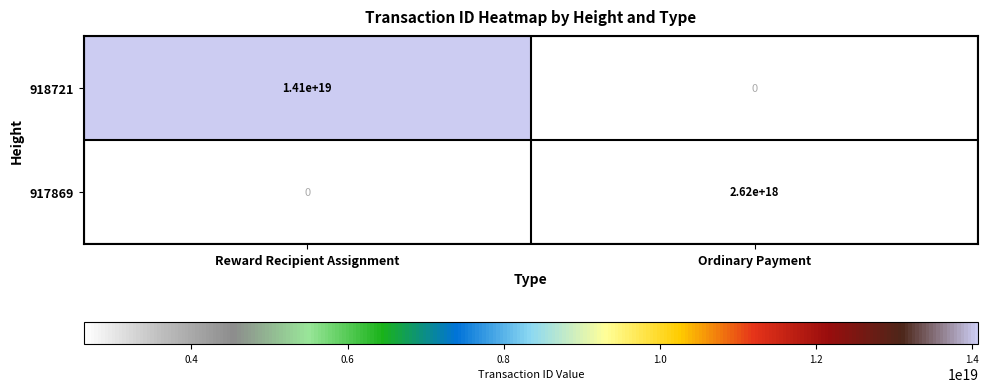

How many values in 917869 are above zero?

1